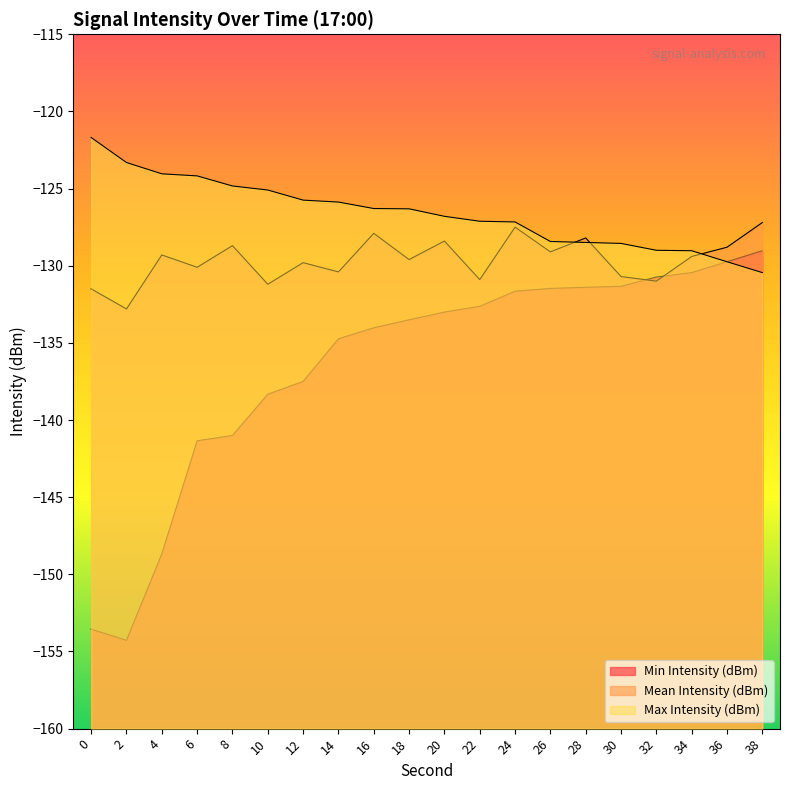

At how many categories does at least one series exceed -137?

20